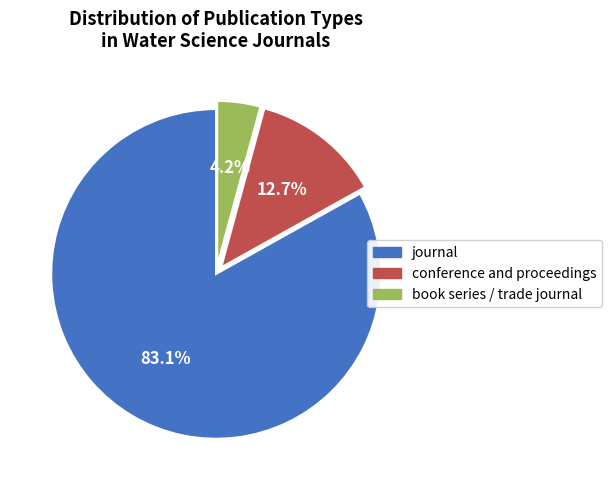

To the nearest percent, what portion does journal represent?

83%